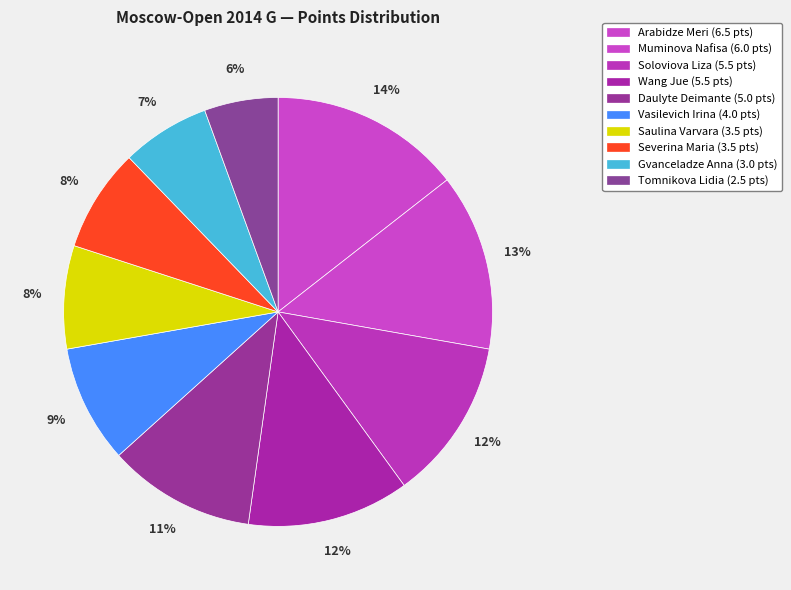

Which slice is the smallest?

Tomnikova Lidia